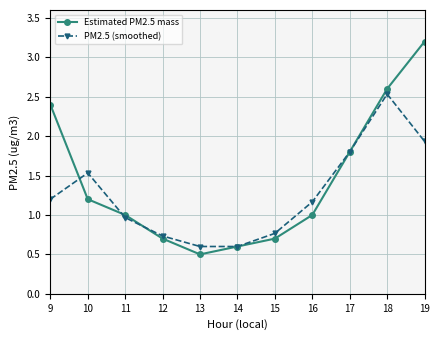

What is the sum of all Estimated PM2.5 mass values?

15.7